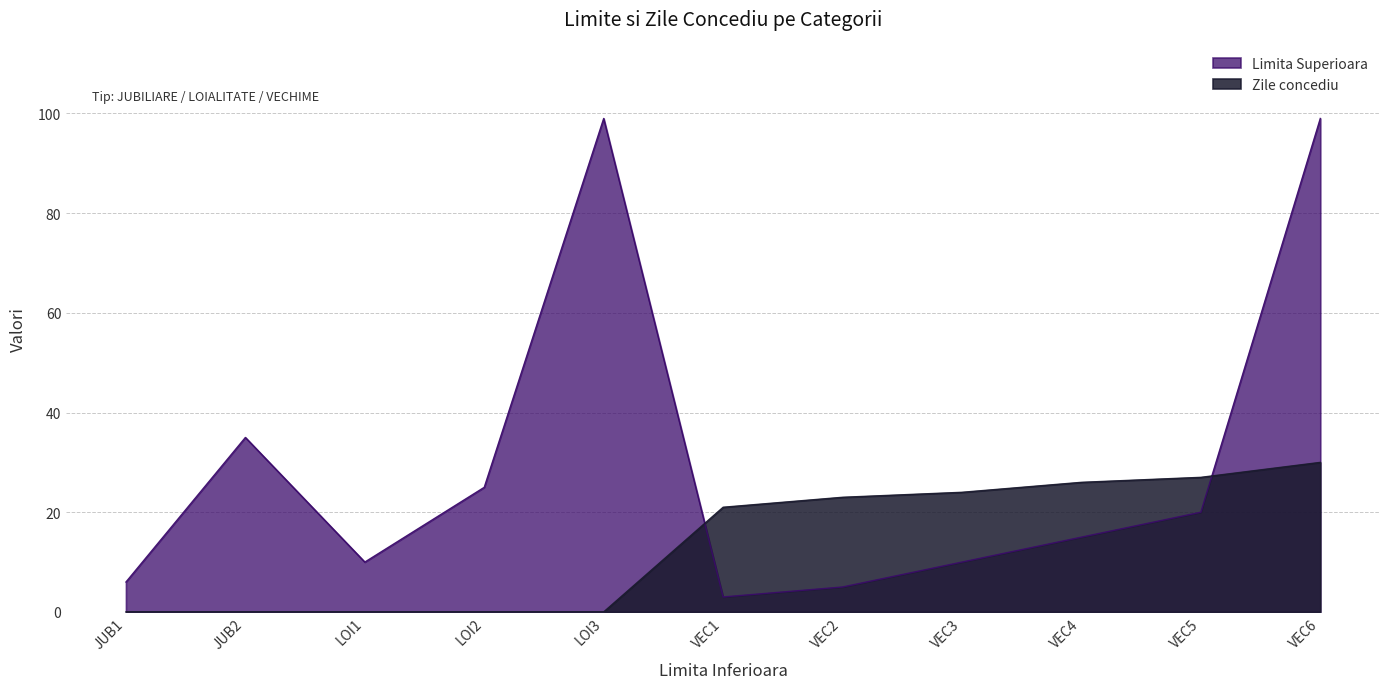

What is the sum of the Limita Superioara values at JUB1 and VEC4?

21